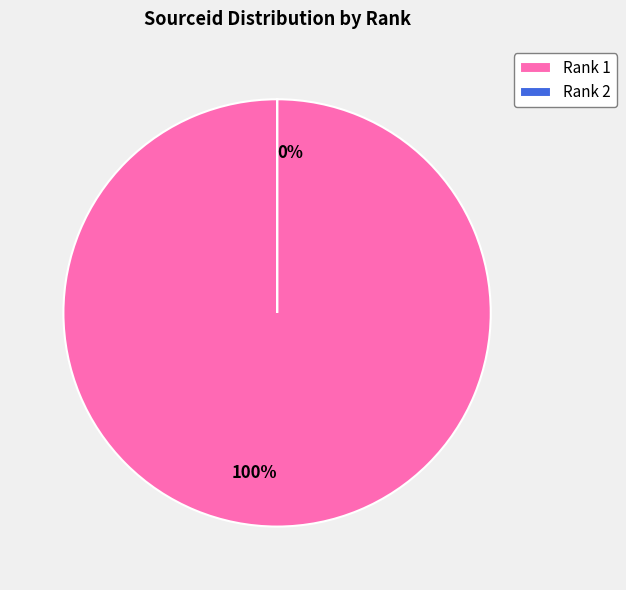

Count the number of slices in the pie.

2